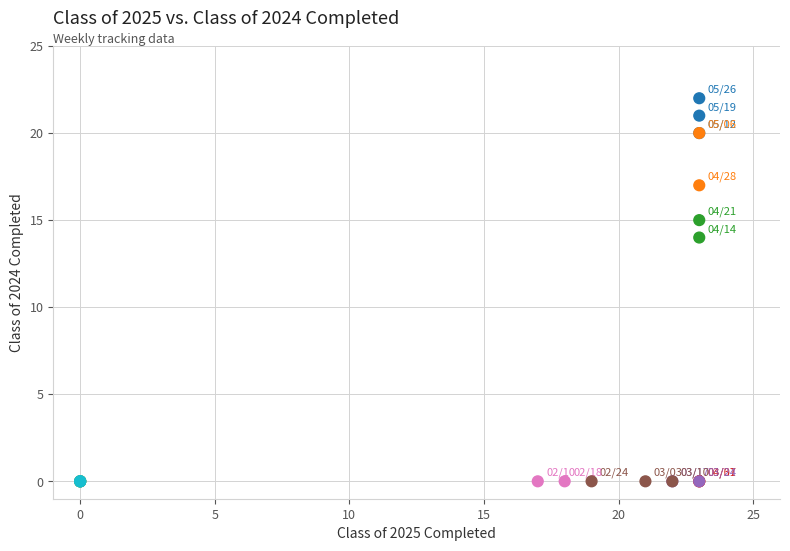

What Y value in the scatter plot is closest to 11?

14